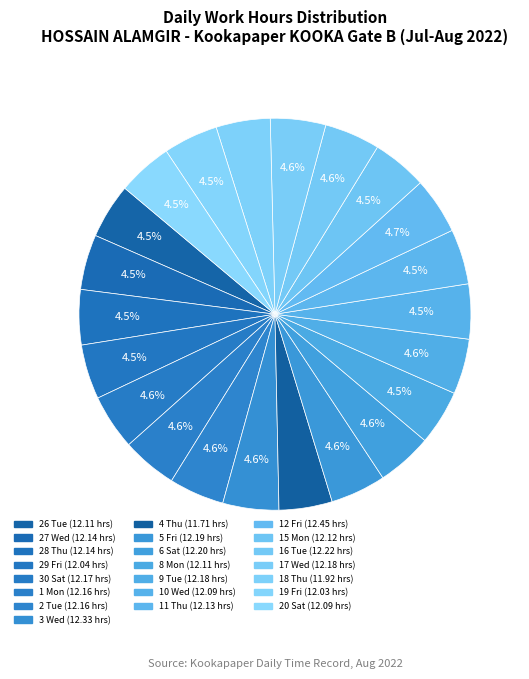

The 16 Tue slice represents 5% of the pie. True or false?

True